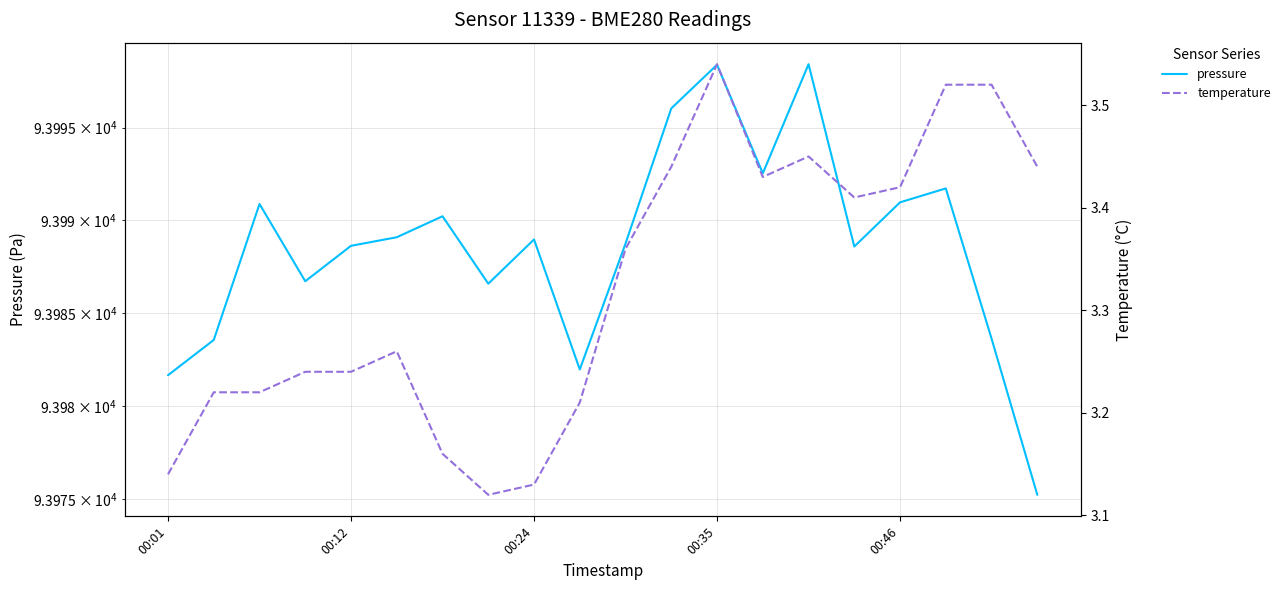

What is the total value across all series at 9?

93985.2